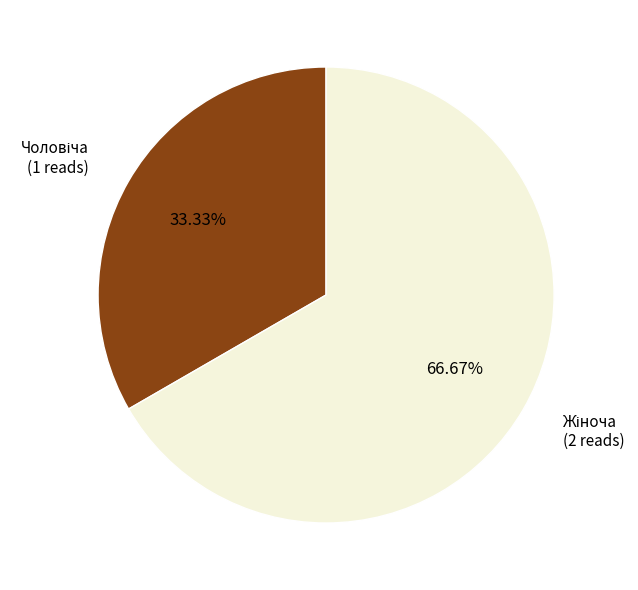

Is there a majority slice in this chart?

Yes